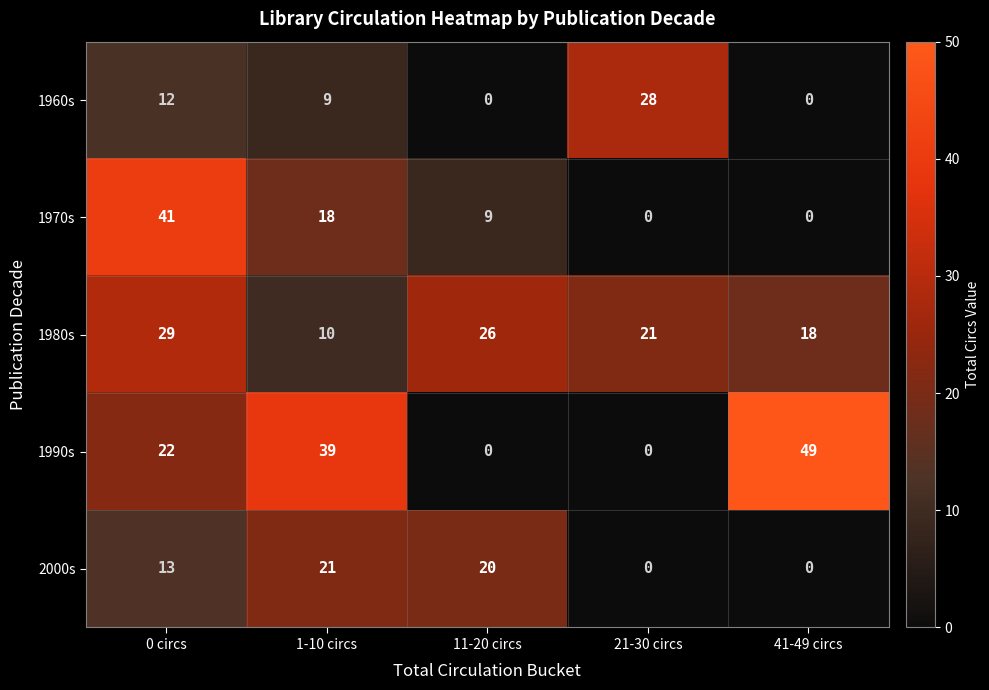

What is the maximum value shown in the chart?

49